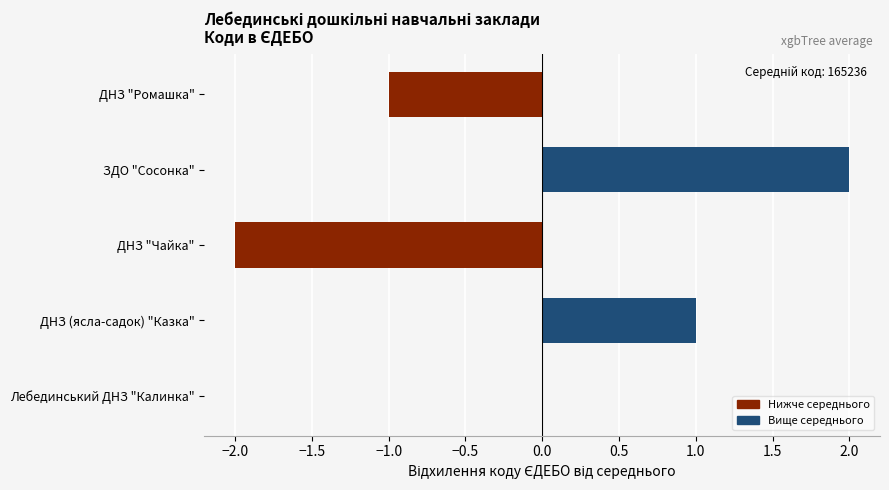

What is the change in value from ДНЗ "Ромашка" to ДНЗ (ясла-садок) "Казка"?

+2